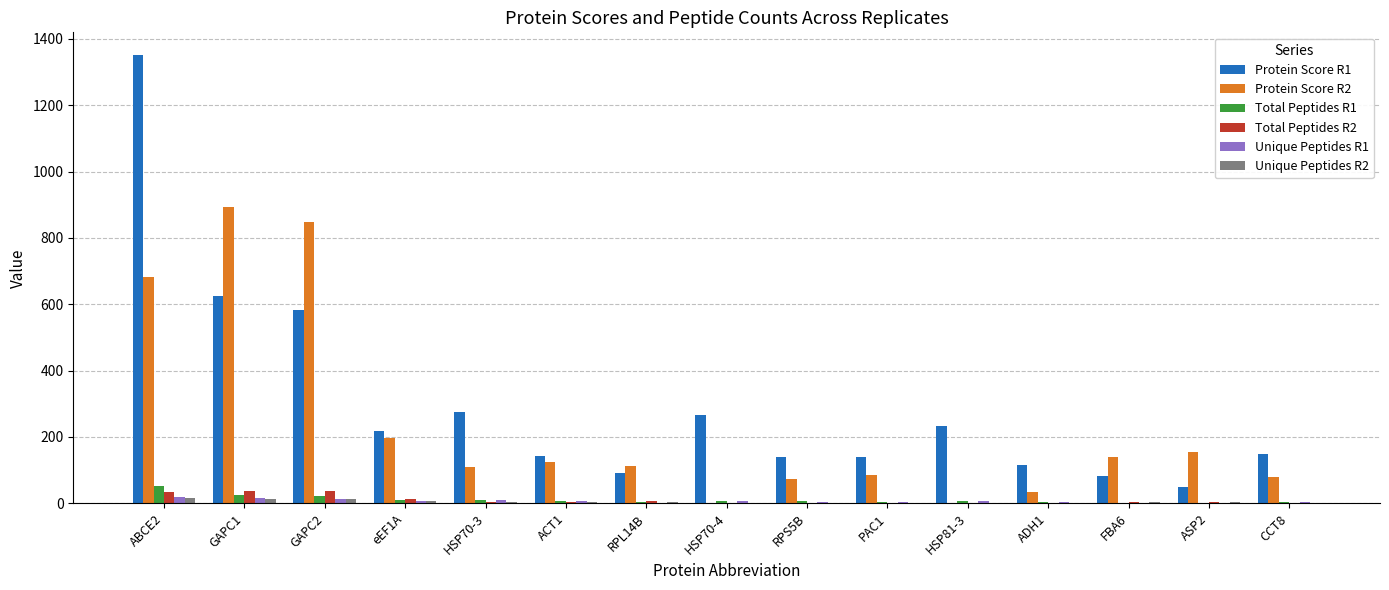

What are all the series names shown in the legend?

Protein Score R1, Protein Score R2, Total Peptides R1, Total Peptides R2, Unique Peptides R1, Unique Peptides R2